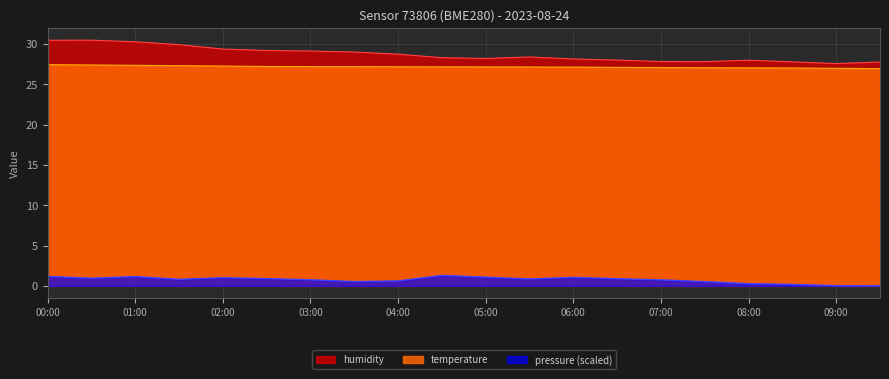

True or false: humidity and pressure cross at least once.

False